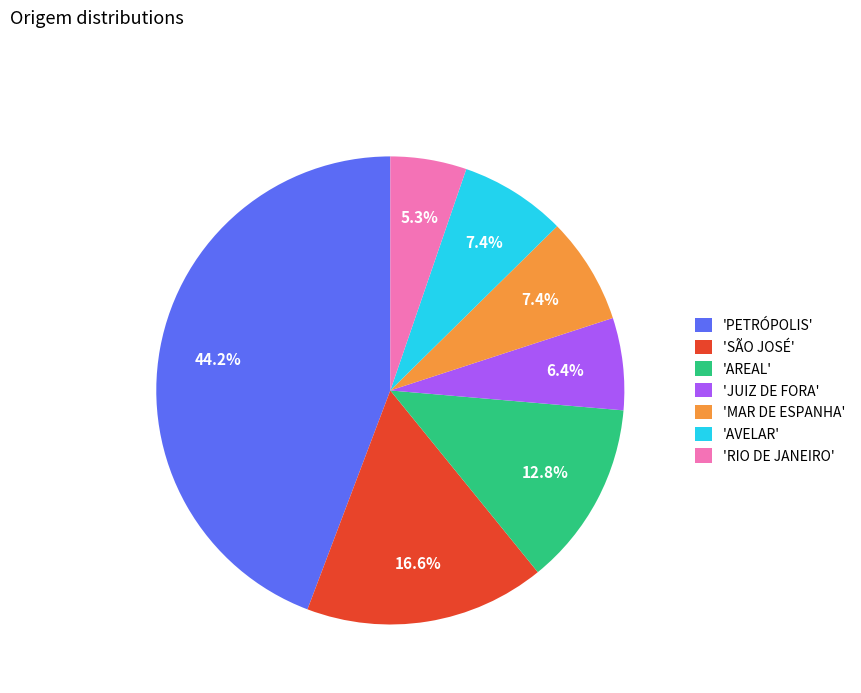

Is 'RIO DE JANEIRO' the majority of the pie?

No